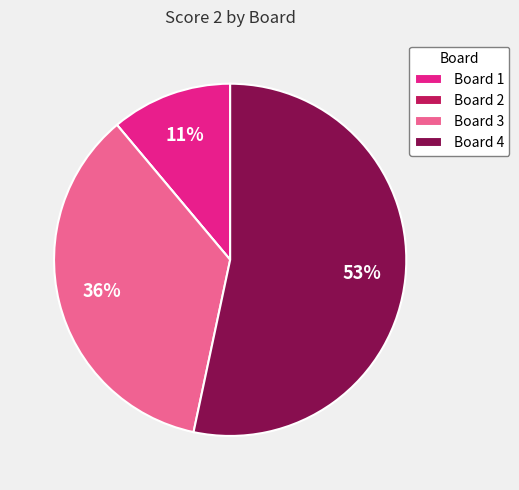

To the nearest percent, what is the average slice percentage?

25%